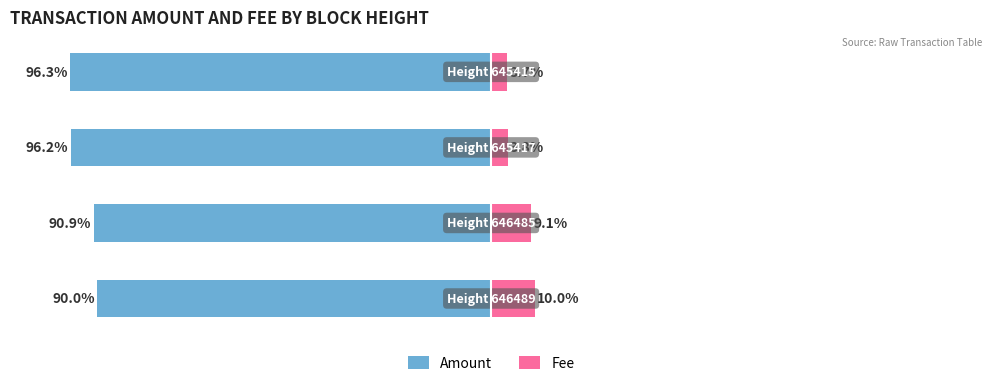

At how many categories does at least one series exceed -10?

4